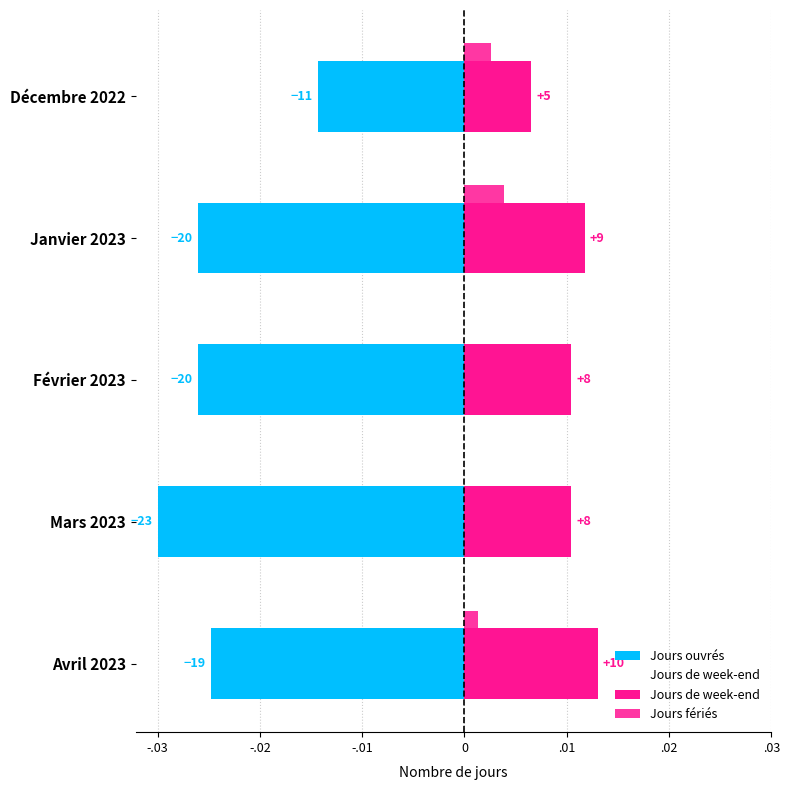

List the series in order of their overall mean, lowest first.

Jours ouvrés, Jours fériés, Jours de week-end